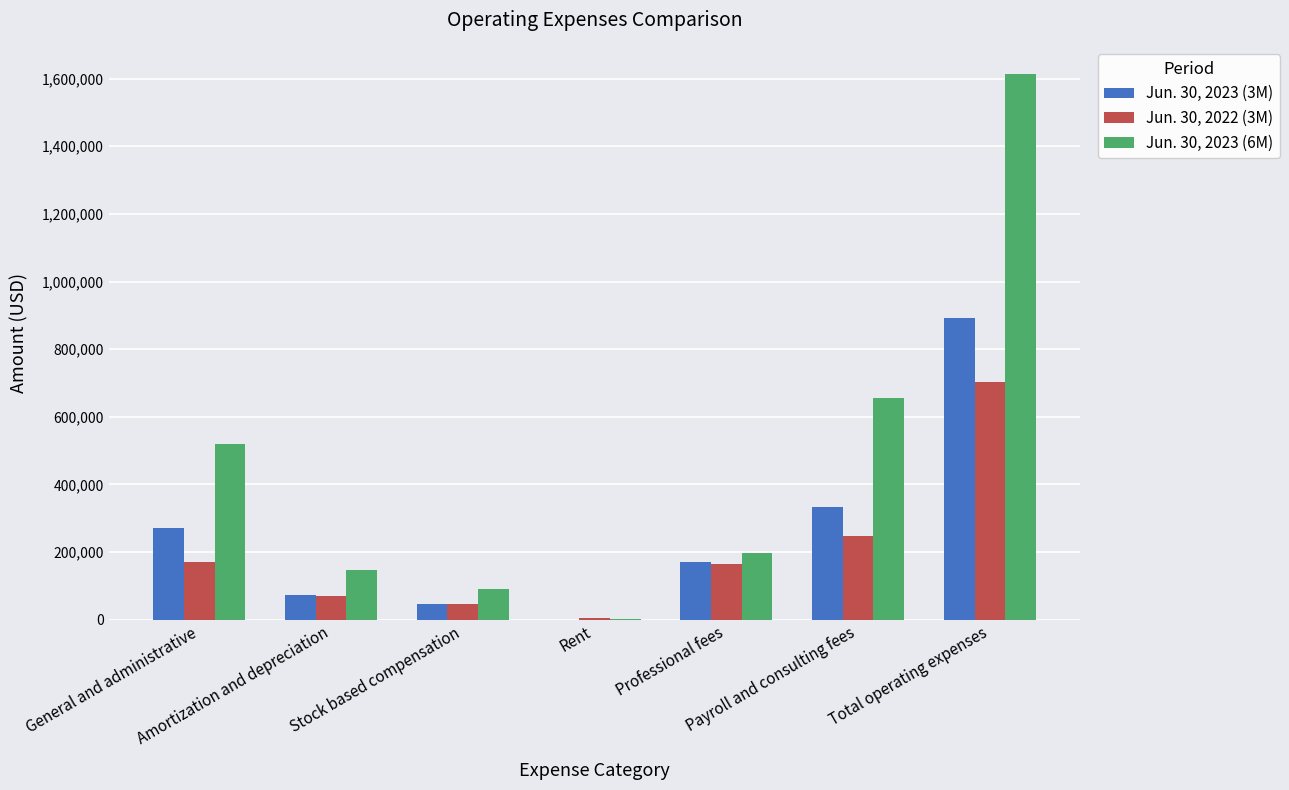

What is the difference between the Jun. 30, 2022 (3M) values at Stock based compensation and Payroll and consulting fees?

202927